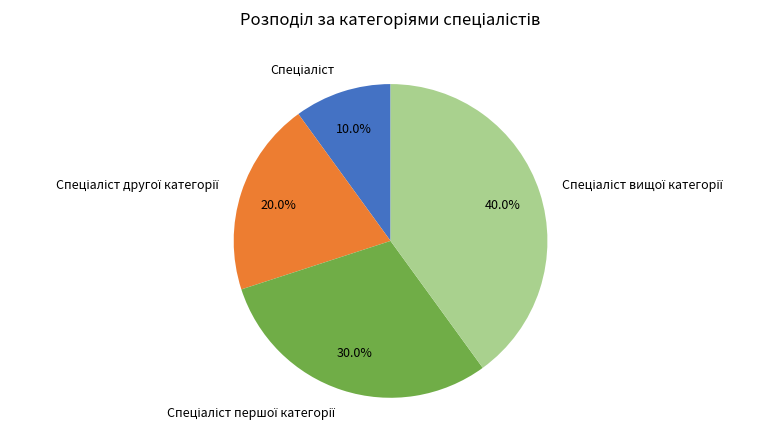

How many segments does this pie chart have?

4